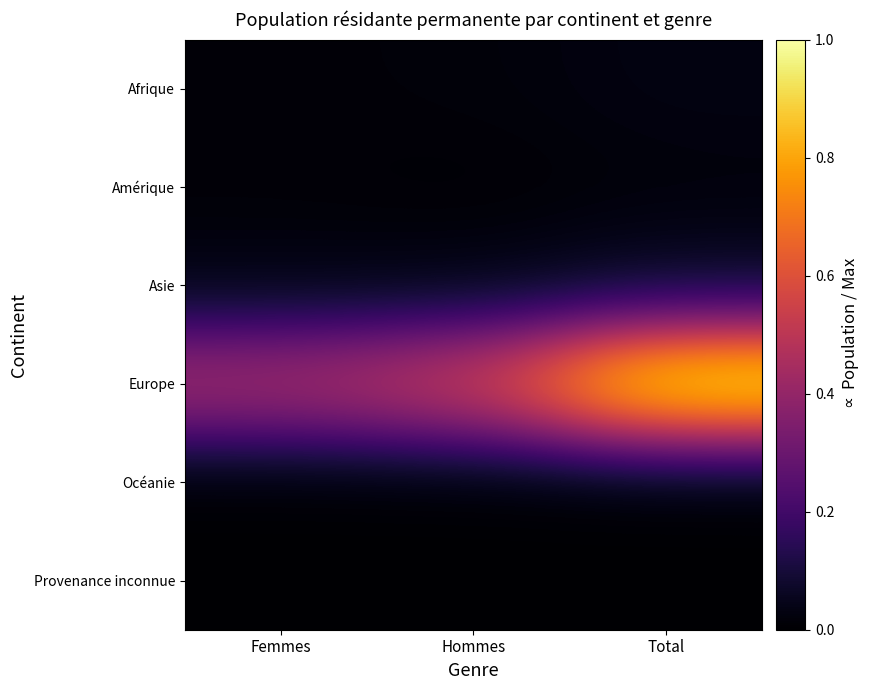

Reading left to right, extract all data points from this chart.

Afrique: Femmes=0.0	Hommes=0.0	Total=0.0
Amérique: Femmes=0.0	Hommes=0.0	Total=0.0
Asie: Femmes=0.0	Hommes=0.0	Total=0.1
Europe: Femmes=0.5	Hommes=0.5	Total=1.0
Océanie: Femmes=0.0	Hommes=0.0	Total=0.0
Provenance inconnue: Femmes=0.0	Hommes=0.0	Total=0.0